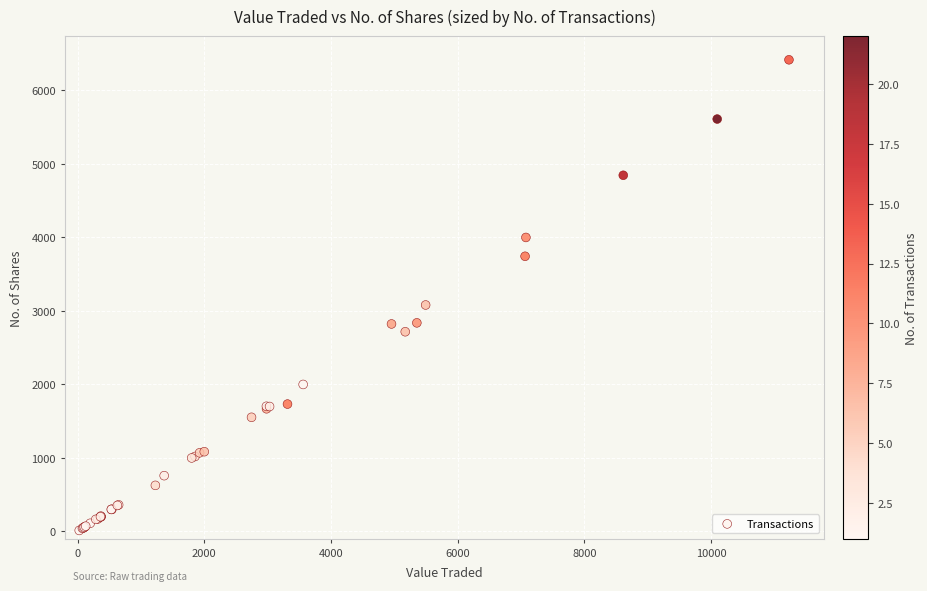

What Y value in the scatter plot is closest to 3215?

3081